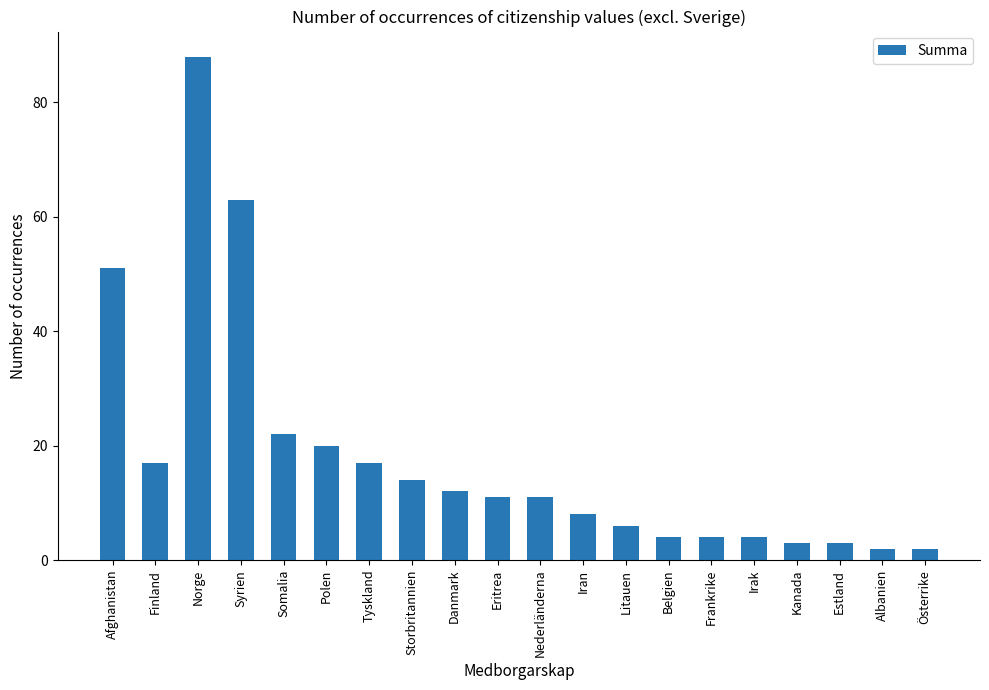

What is the ratio of the value at Somalia to the value at Österrike?

11.0